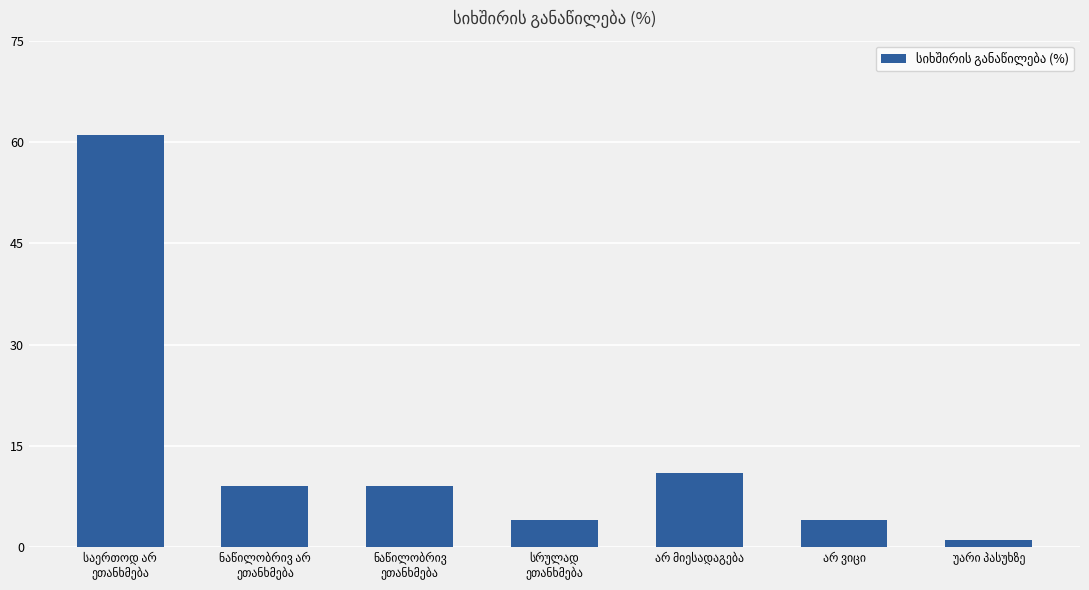

How many data points does each series have?

7